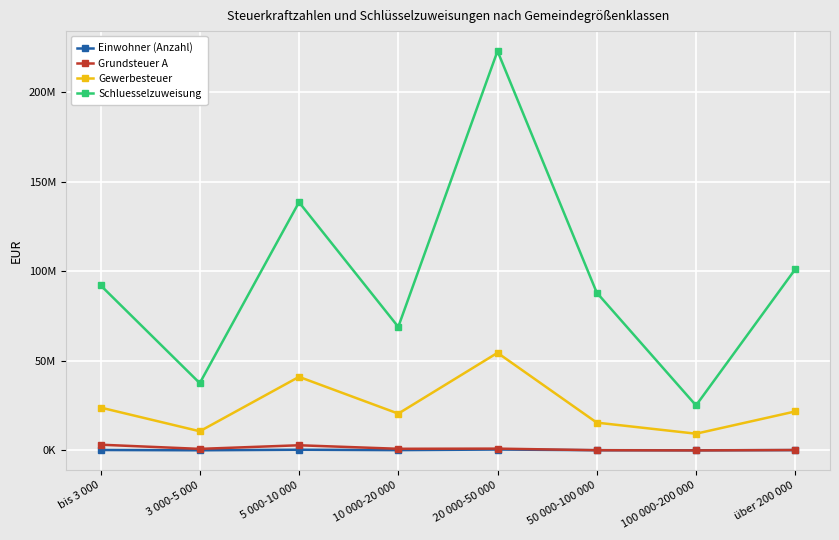

What are all the series names shown in the legend?

Einwohner (Anzahl), Grundsteuer A, Gewerbesteuer, Schluesselzuweisung